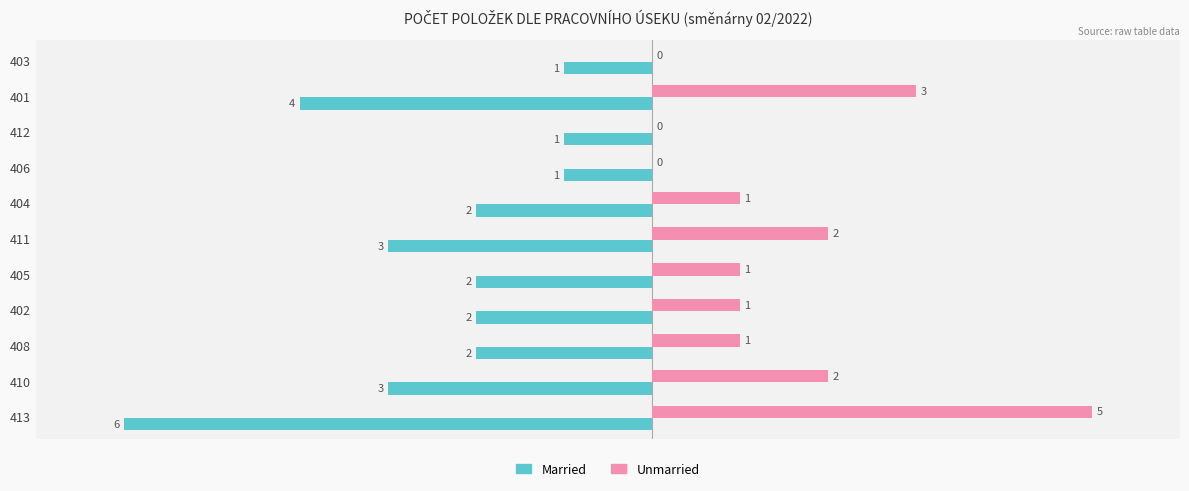

What is the sum of the Unmarried values at 401 and 406?

3